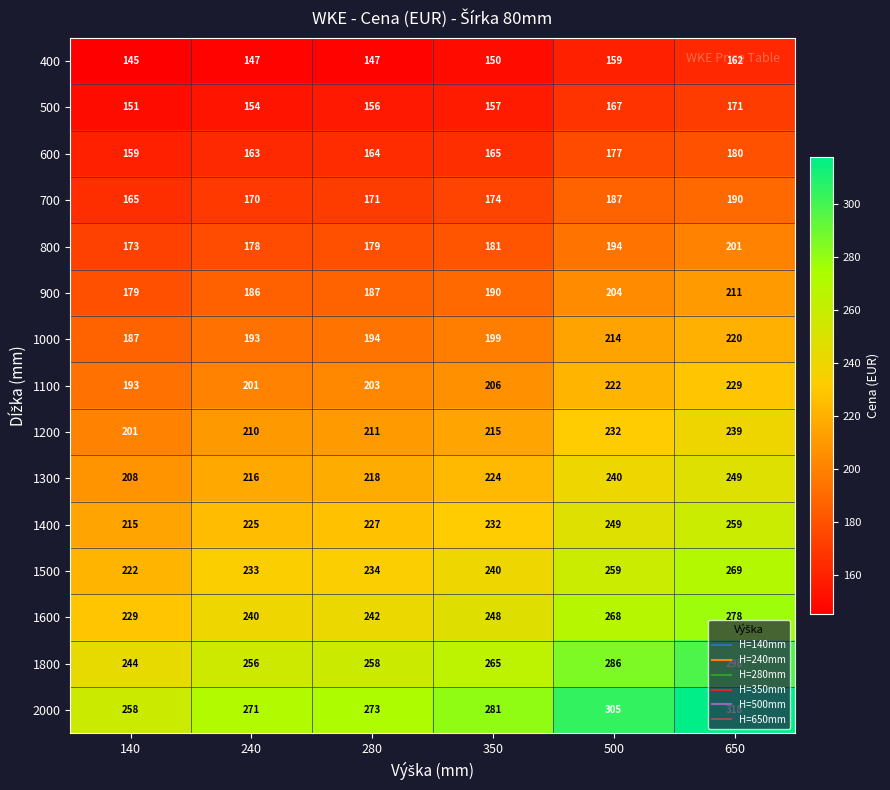

At which label is 1600 closest to 253?

350